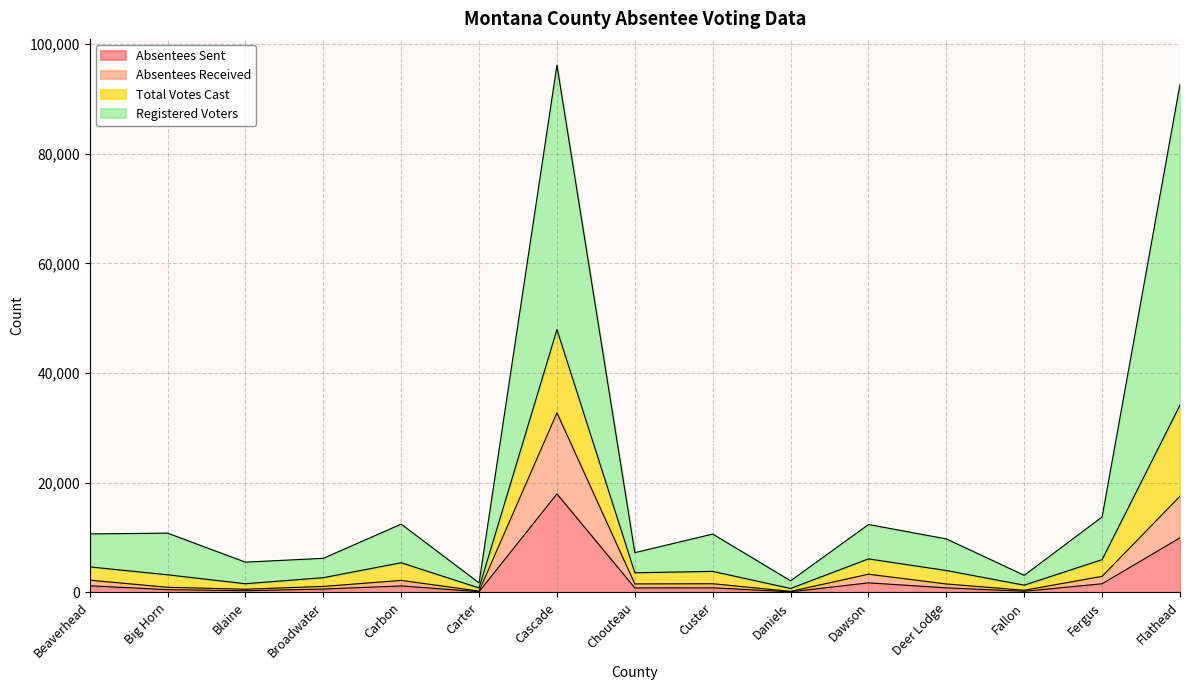

What is the spread (max minus min) of values at Fergus?

12193